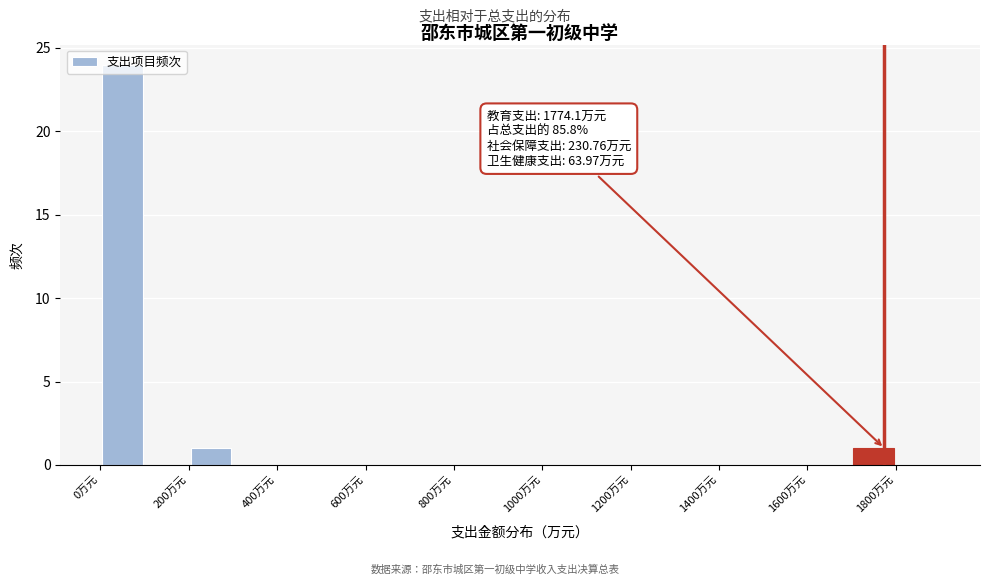

Over which range of the x-axis is the bar tallest?

0 to 100